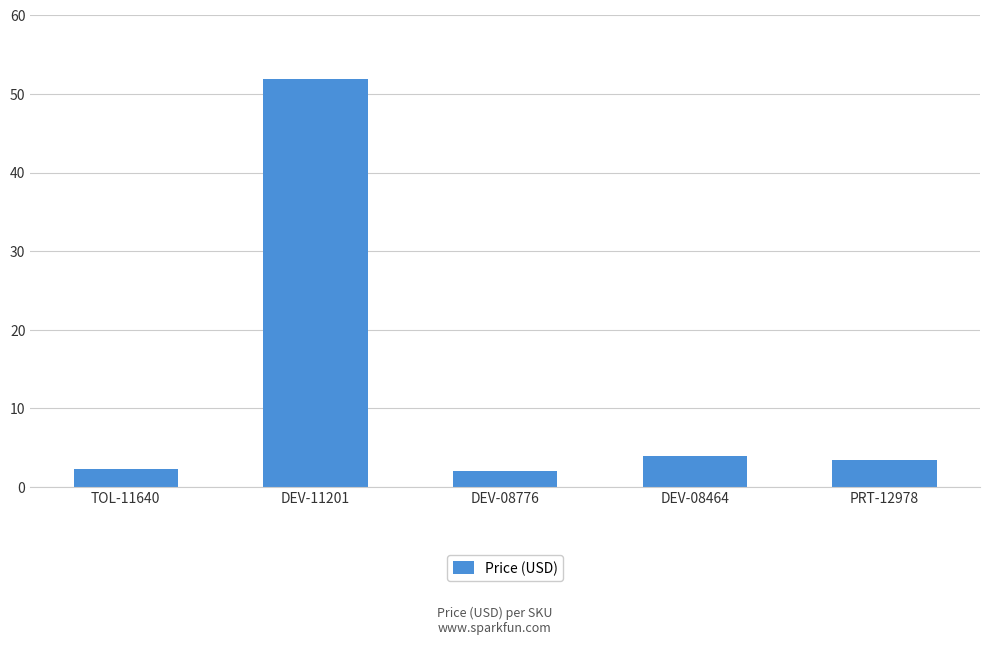

What is the maximum value shown in the chart?

52.0